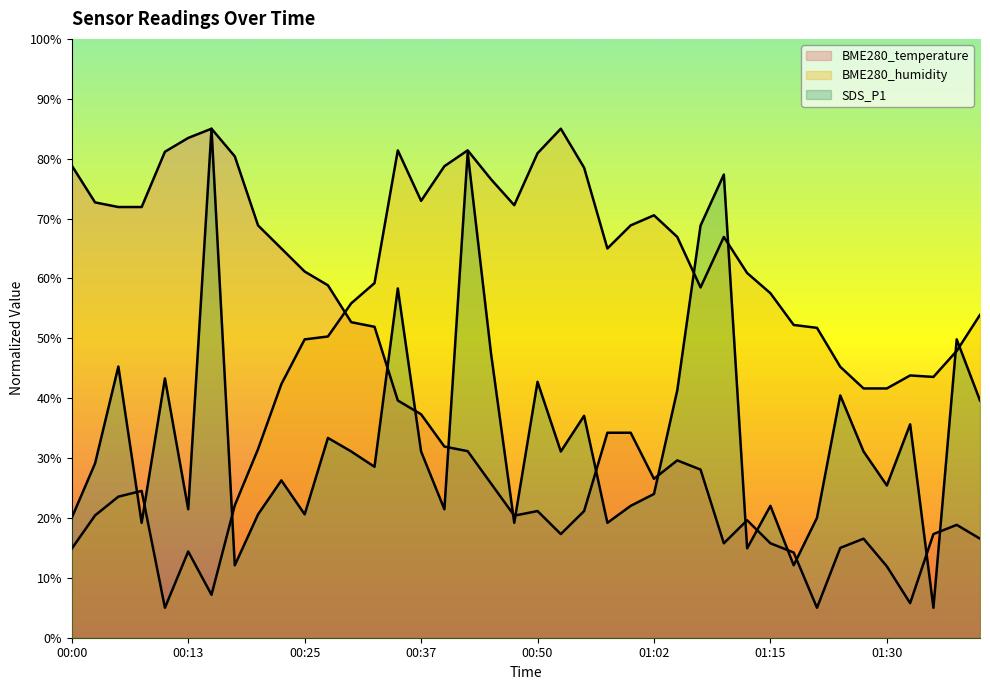

Between 00:55 and 01:32, which series saw the biggest shift?

BME280_humidity